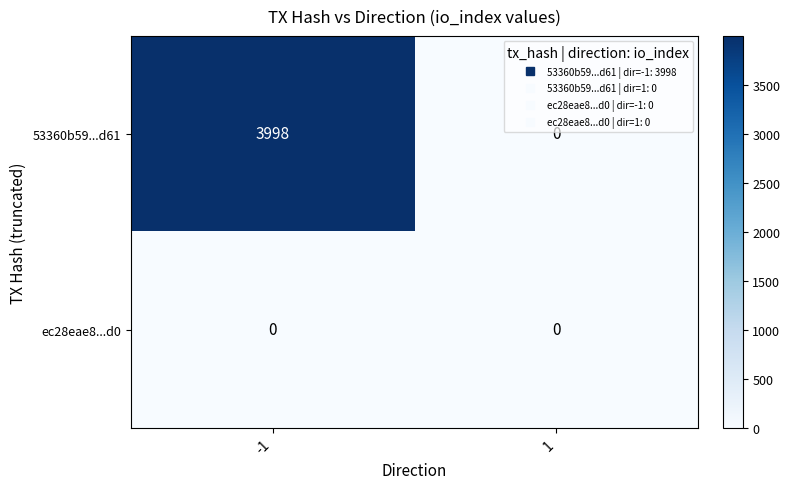

Between -1 and 1, which series saw the biggest shift?

53360b59...d61